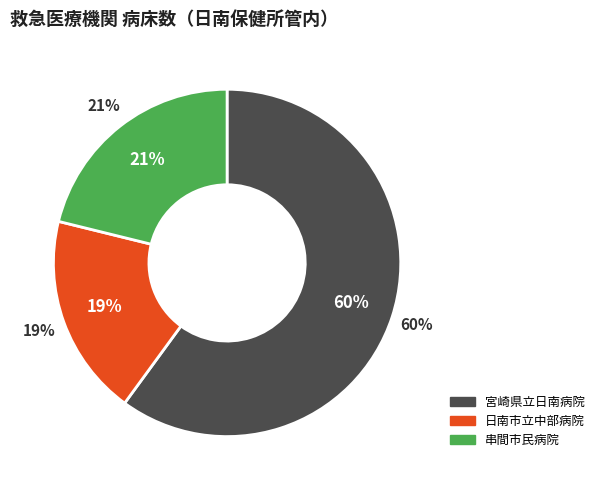

What is the largest slice in the pie chart?

宮崎県立日南病院